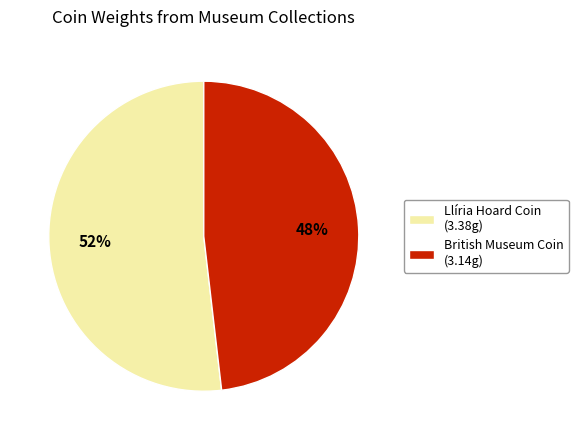

To the nearest percent, what is the difference between the largest and smallest slice percentages?

4%